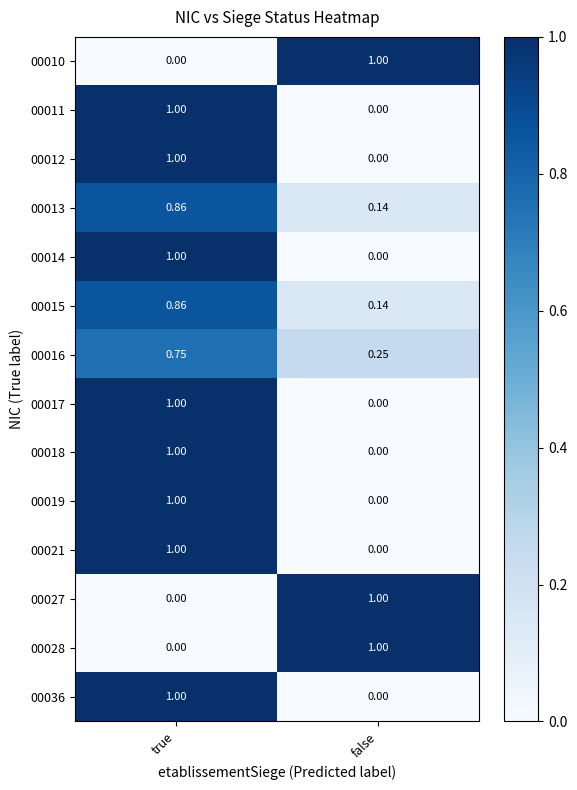

Where is 00019 nearest to the value 0?

false